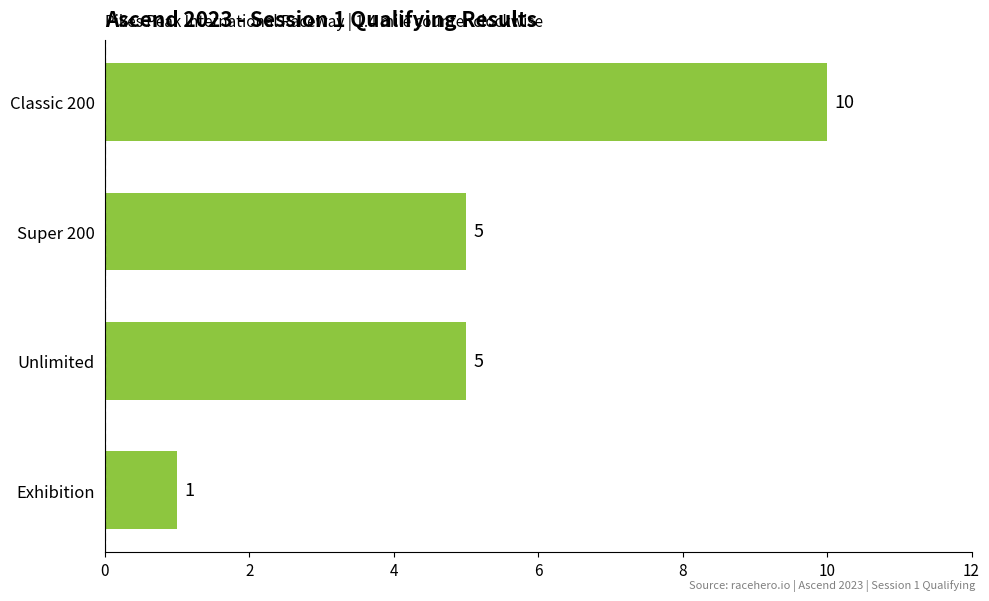

The chart shows a value of 5 at Super 200. True or false?

True